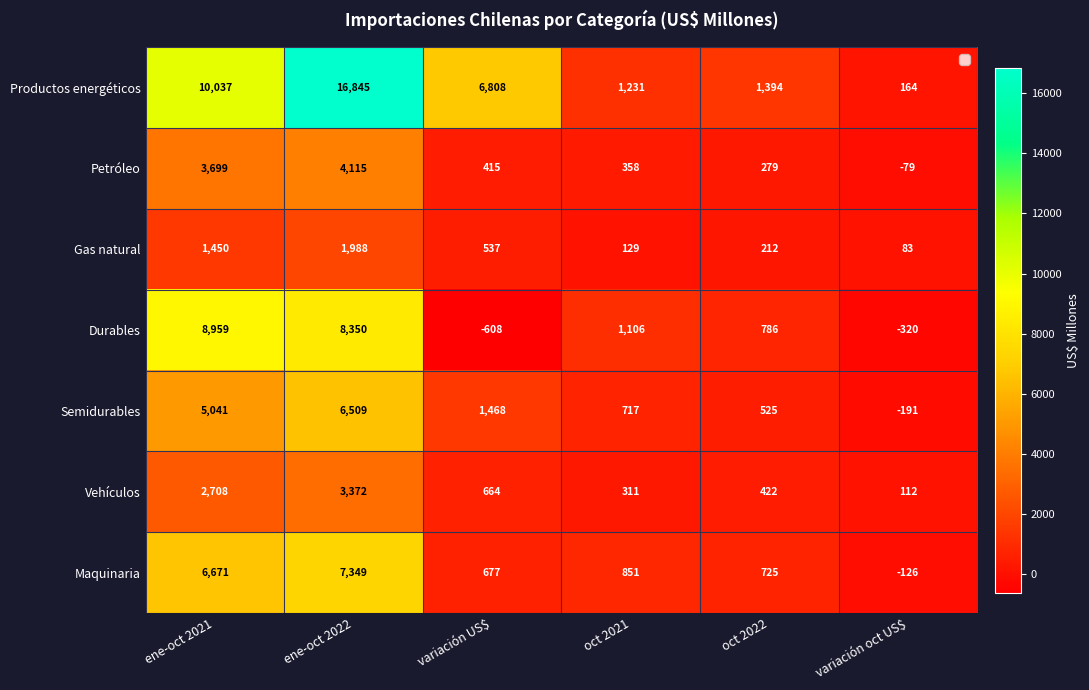

What is the difference between the Productos energéticos values at oct 2021 and ene-oct 2021?

8806